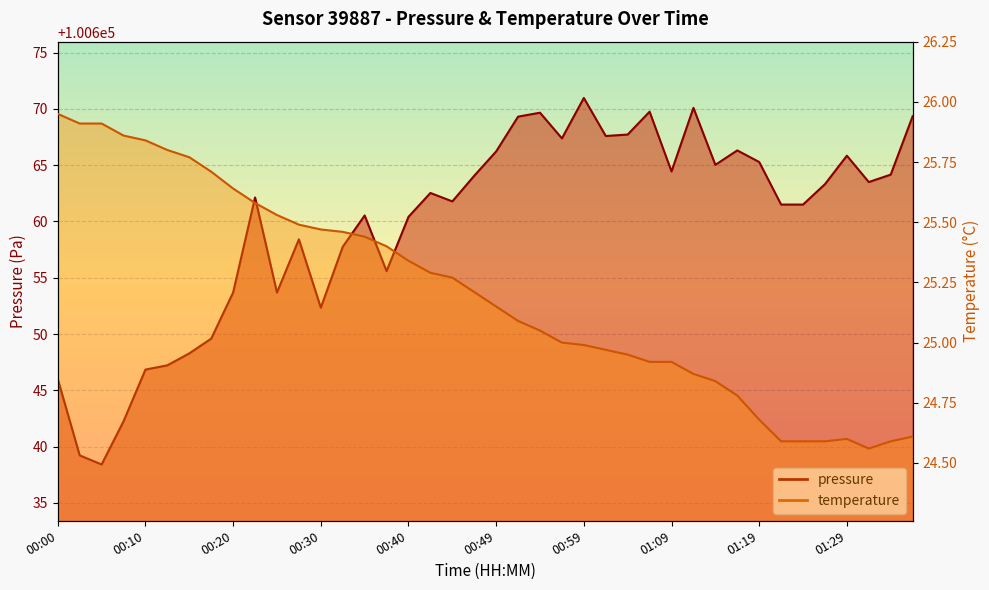

Which category has the highest value across all series?

00:59